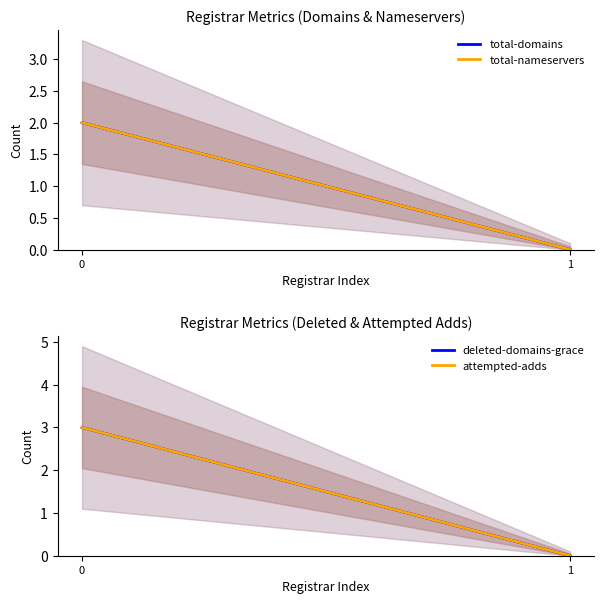

Count the number of categories in the chart.

2